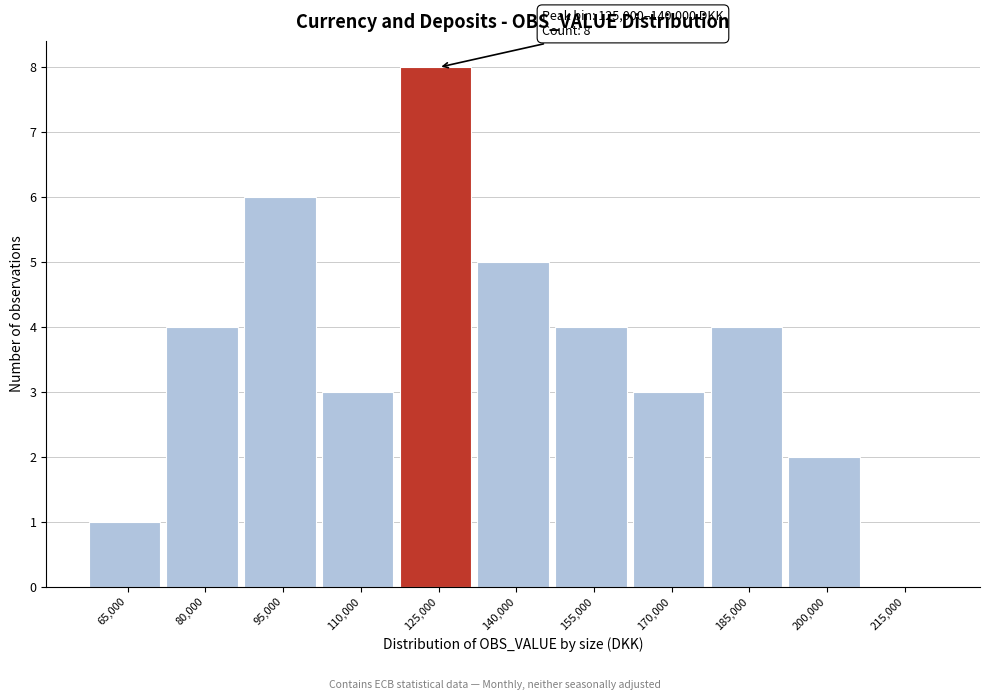

Reading left to right, list all the values displayed in this chart.

65,000=1	80,000=4	95,000=6	110,000=3	125,000=8	140,000=5	155,000=4	170,000=3	185,000=4	200,000=2	215,000=0